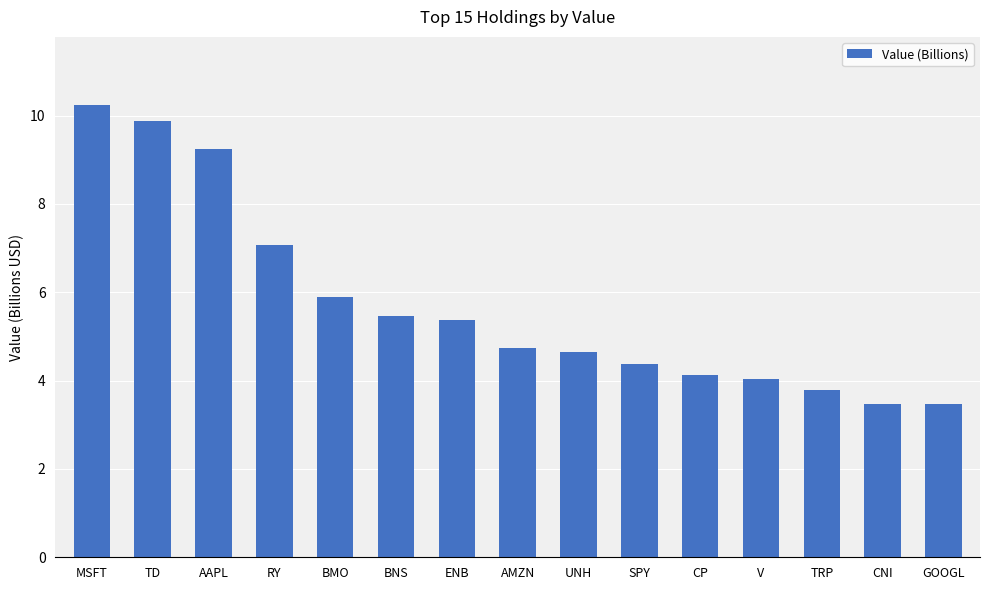

How many series are shown in this chart?

1